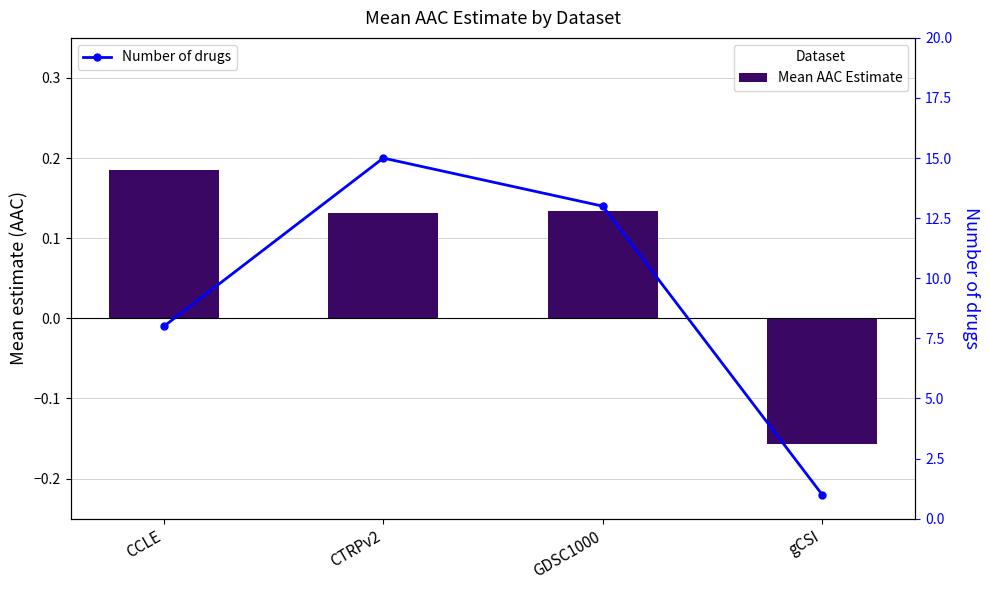

Reading left to right, transcribe all the data shown in this chart.

Mean AAC Estimate: CCLE=0.2	CTRPv2=0.1	GDSC1000=0.1	gCSI=-0.2
Number of drugs: CCLE=8.0	CTRPv2=15.0	GDSC1000=13.0	gCSI=1.0